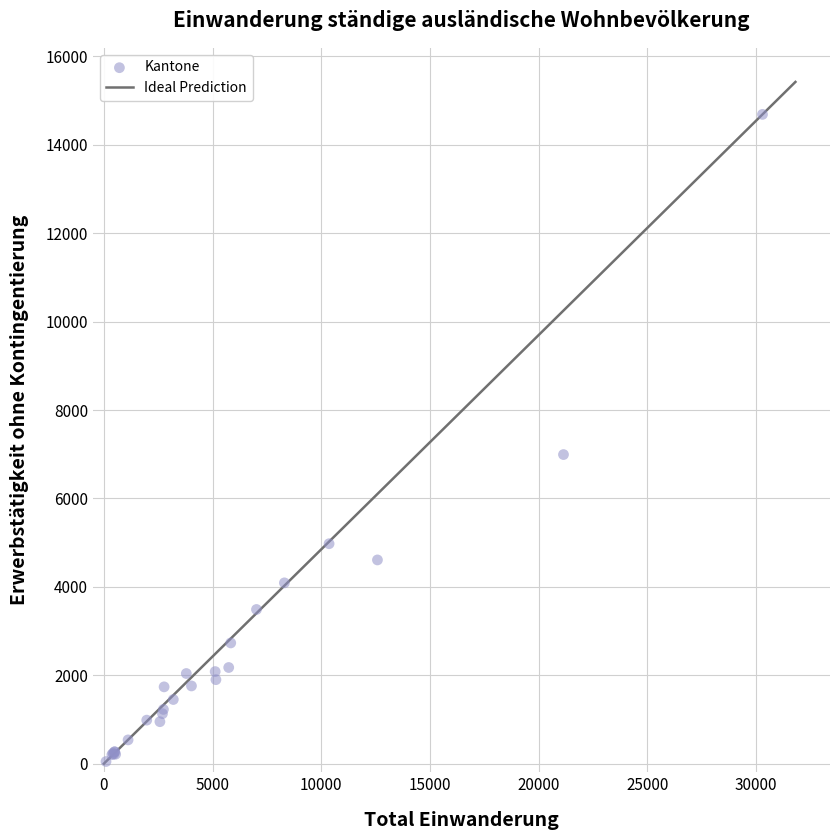

What Y value in the scatter plot is closest to 7369?

6993